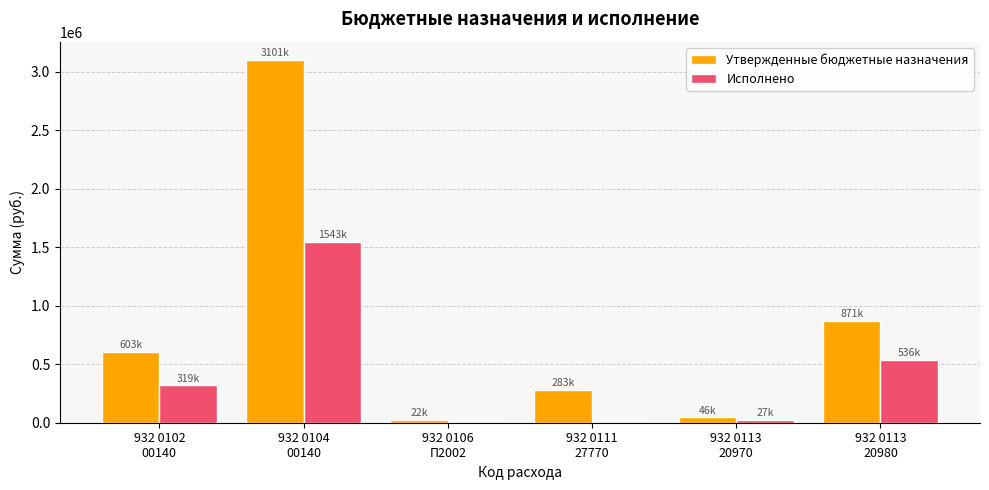

What is the total value across all series at 932 0102
00140?

922086.3